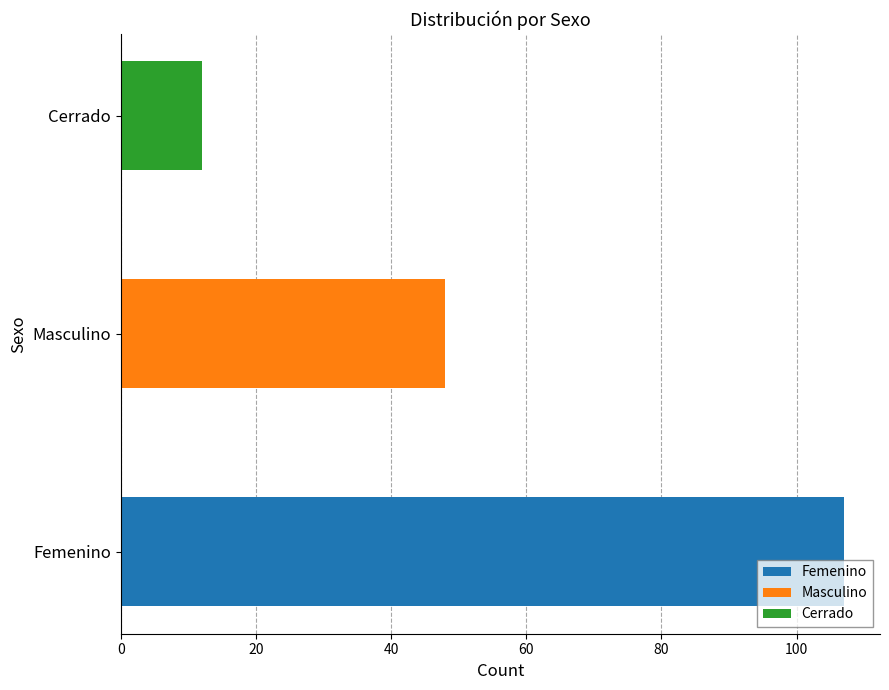

What is the ratio of the value at Femenino to the value at Masculino?

2.2